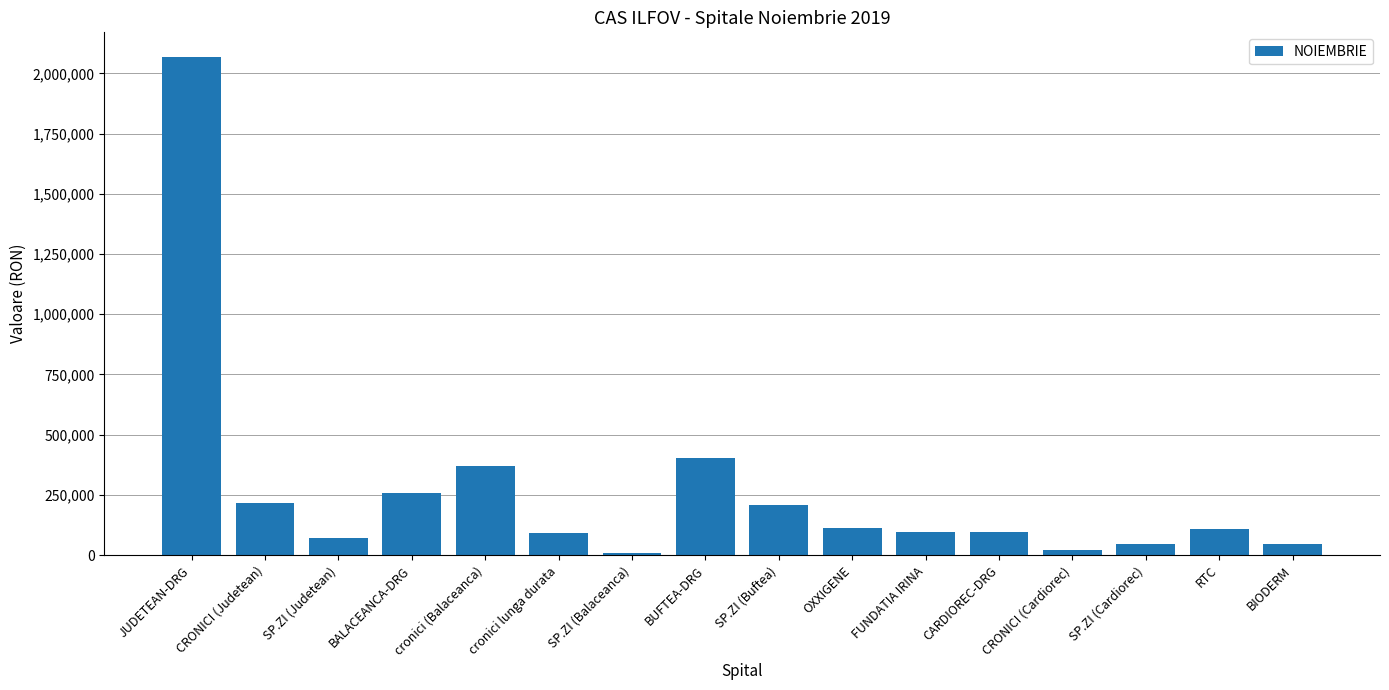

What is the difference between the values at BALACEANCA-DRG and JUDETEAN-DRG?

1811532.8